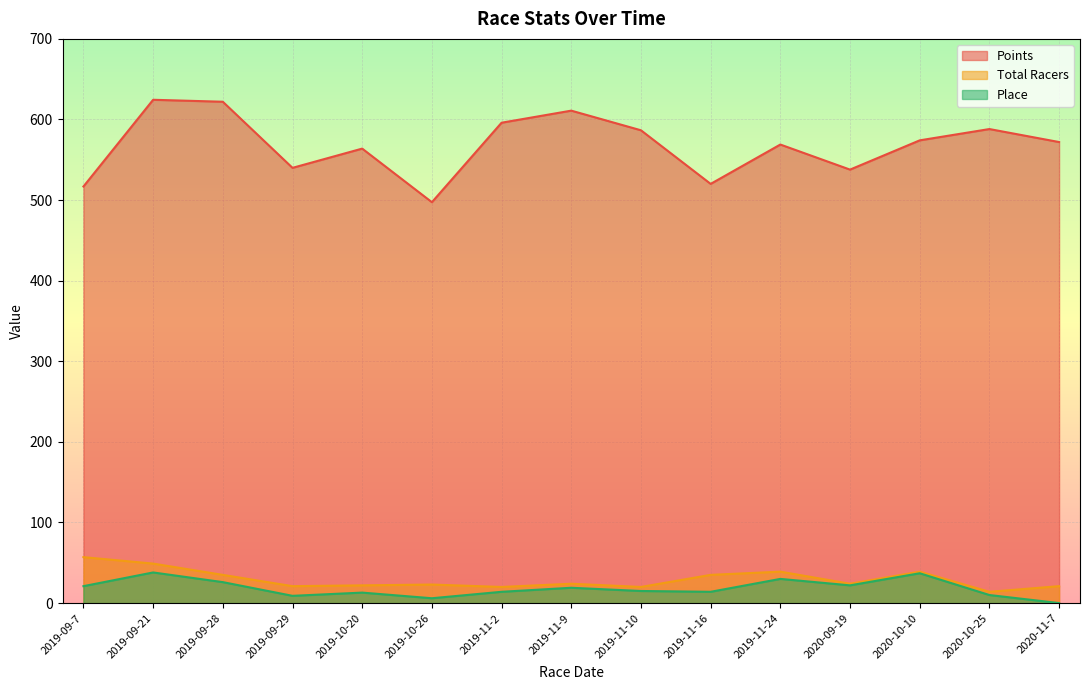

True or false: Total Racers and Place cross at least once.

False